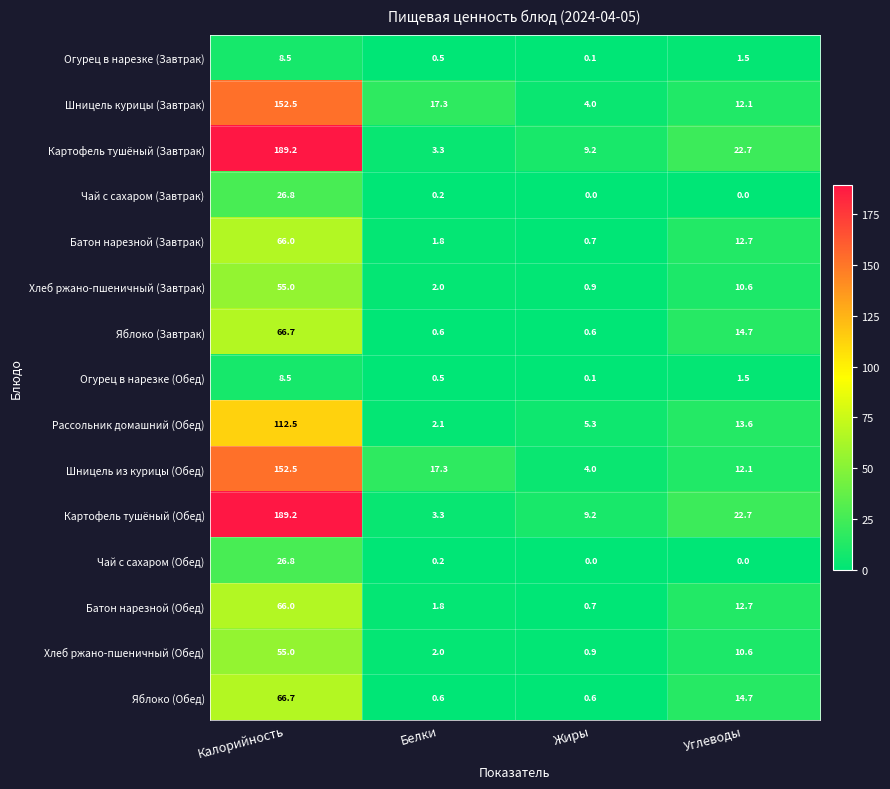

How many distinct data groups are displayed?

15